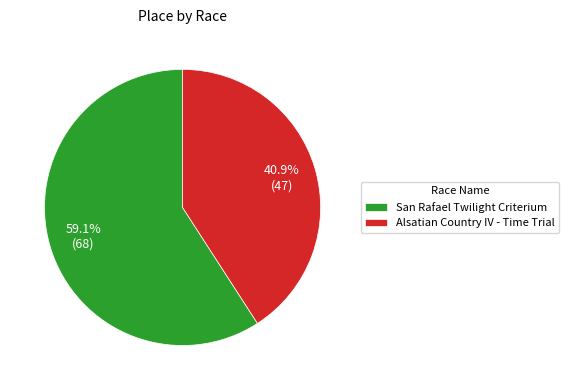

How many slices are in this pie chart?

2